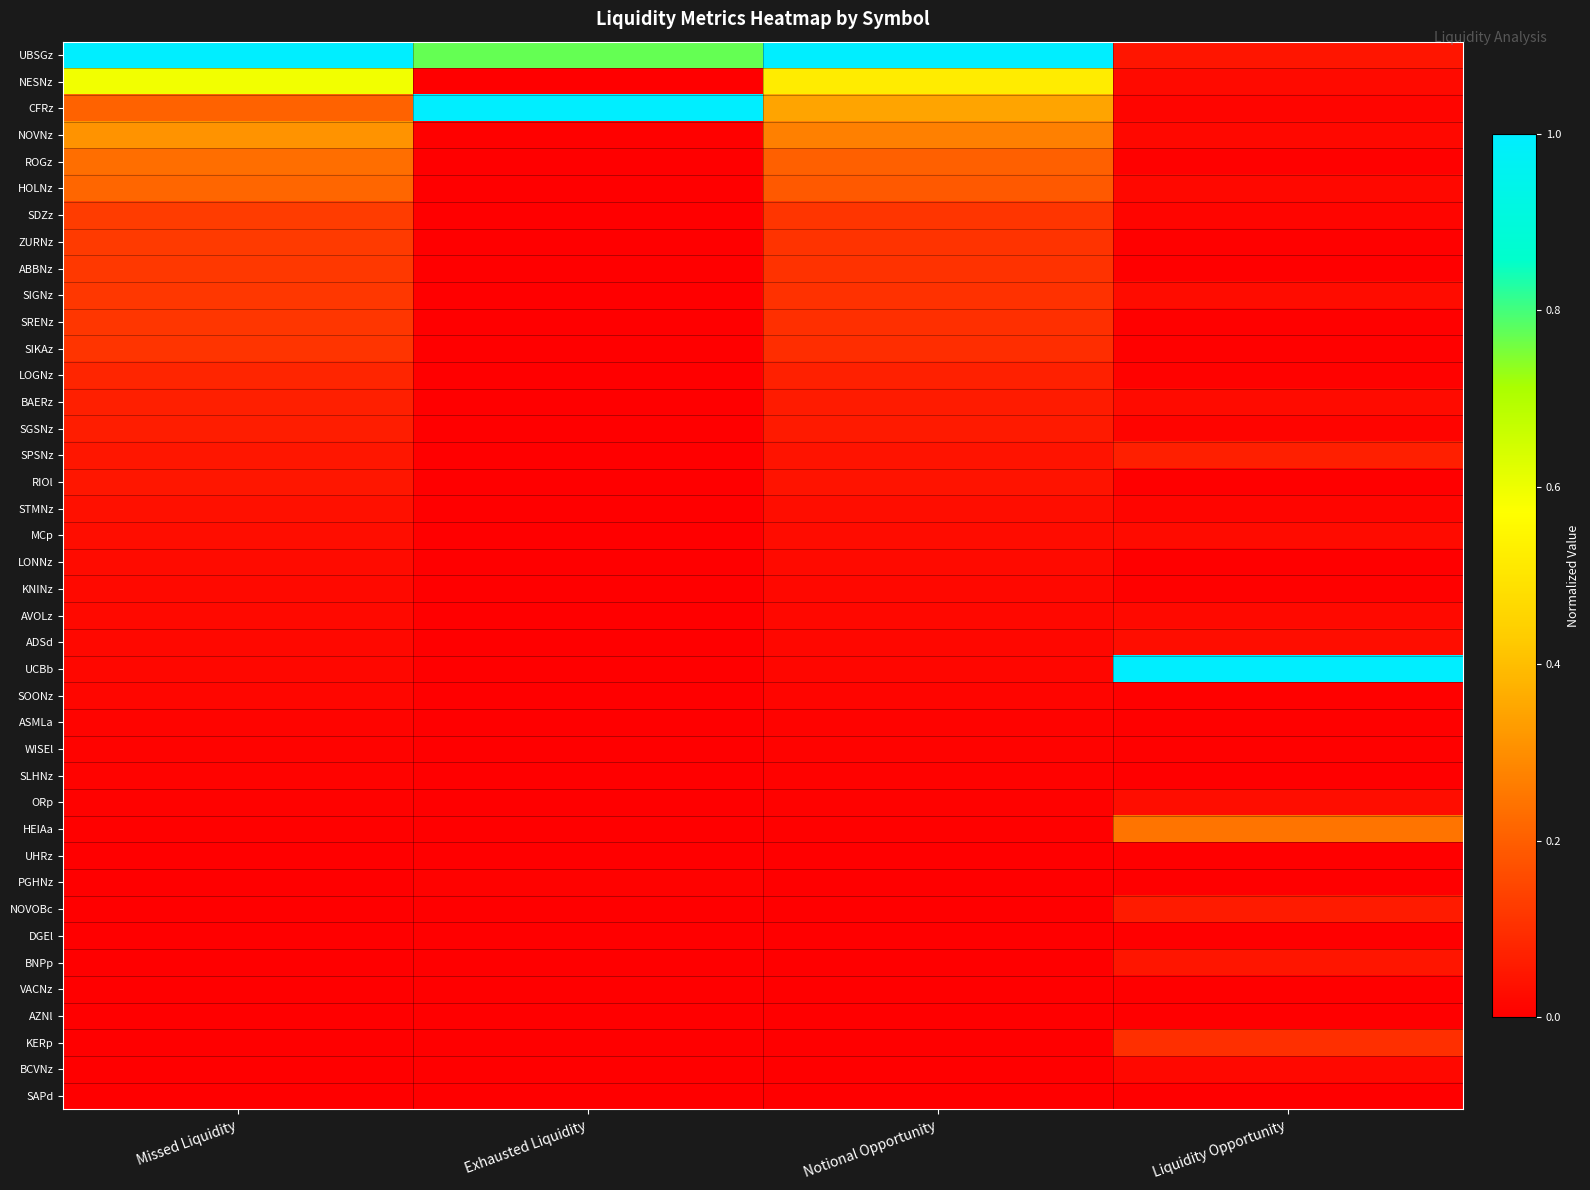

Which series changed the most between Missed Liquidity and Exhausted Liquidity?

CFRz